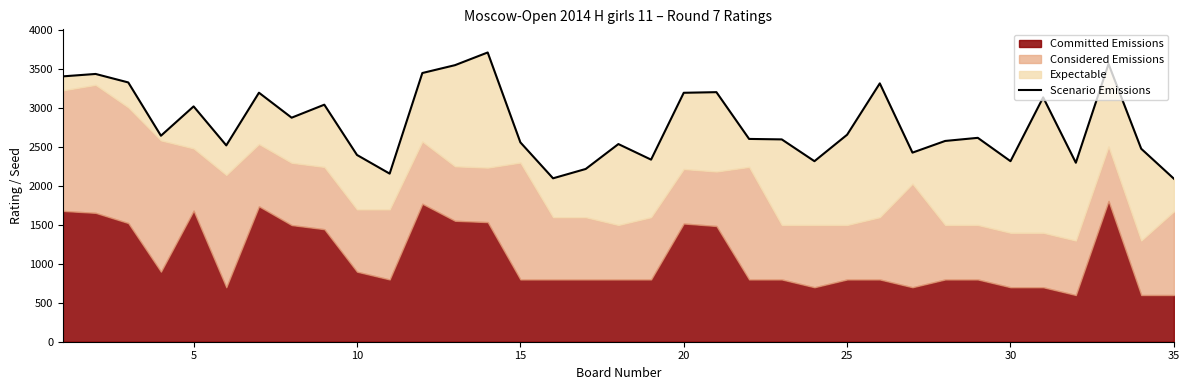

Which category has the lowest value across all series?

35